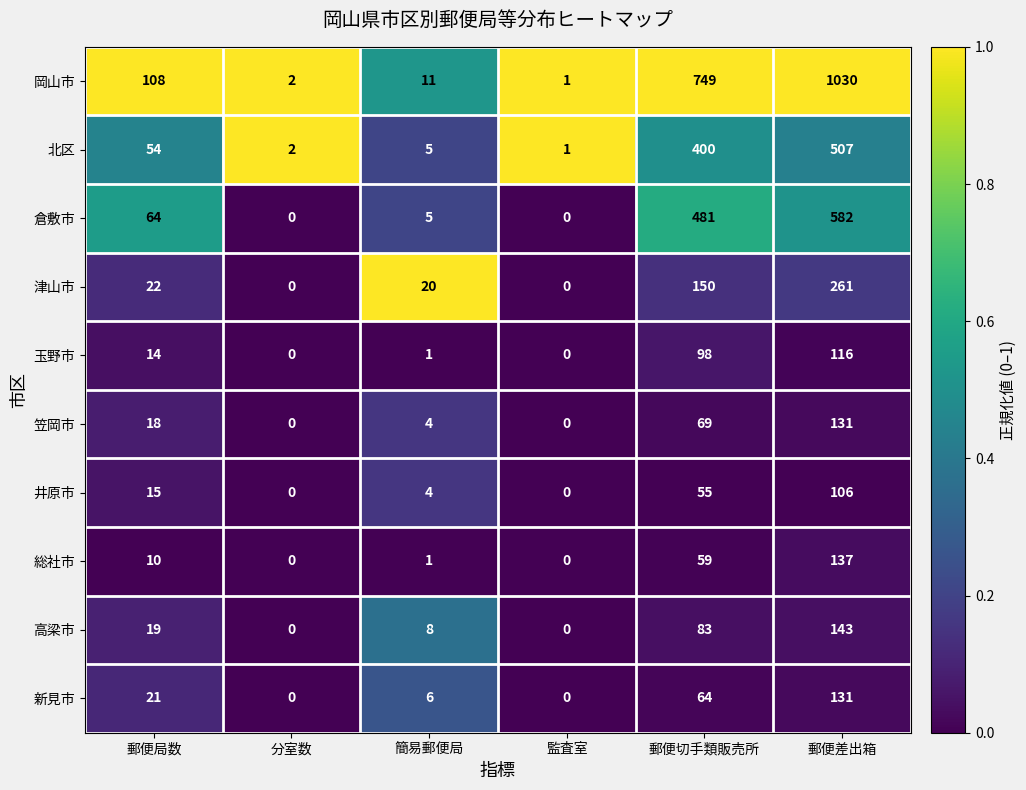

Which series changed the most between 郵便局数 and 簡易郵便局?

岡山市